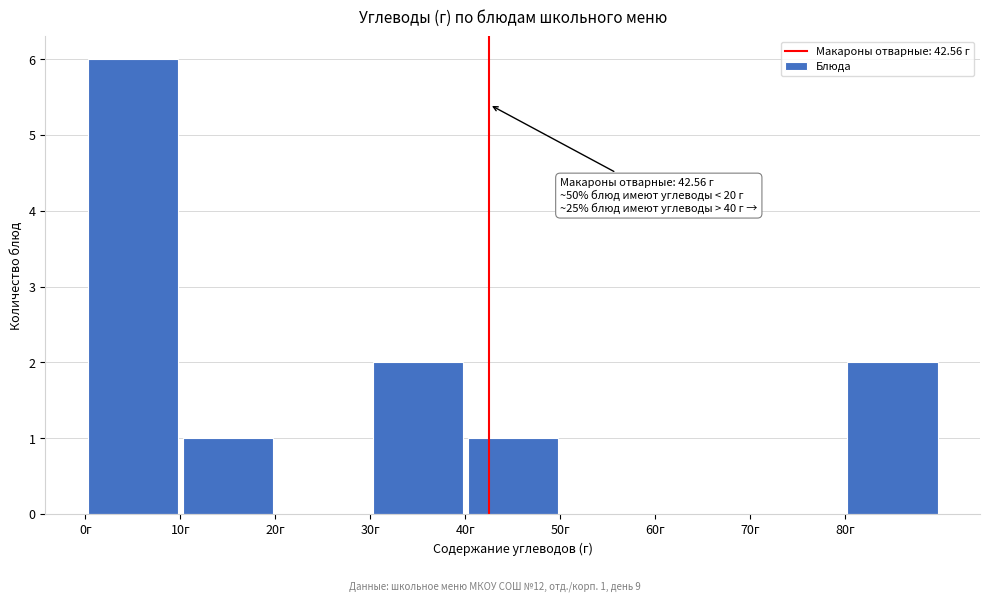

Which range on the x-axis has the tallest bar?

0 to 10